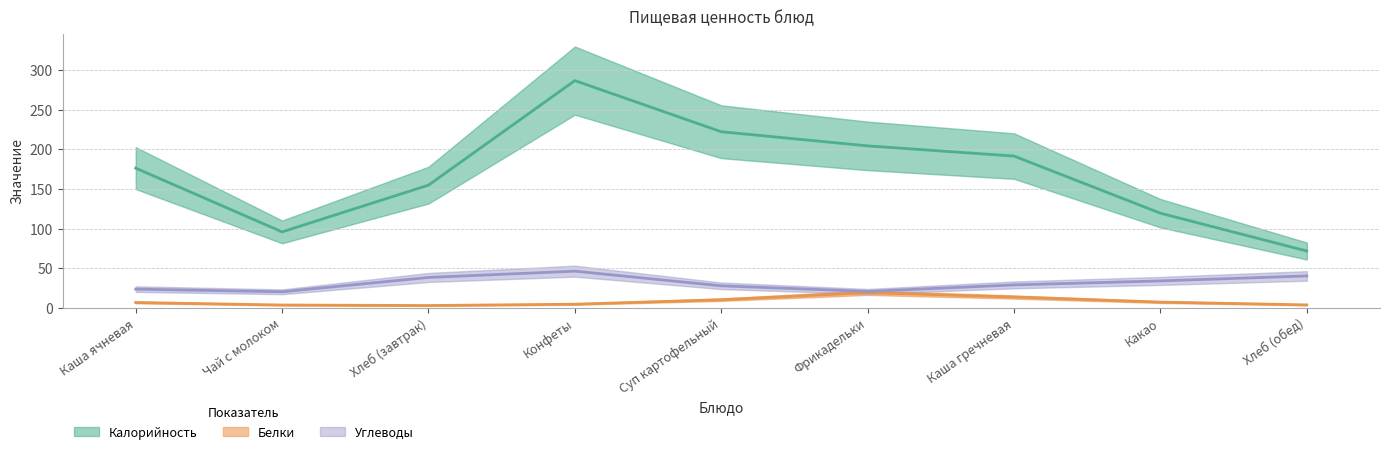

What are all the series names shown in the legend?

Калорийность, Белки, Углеводы